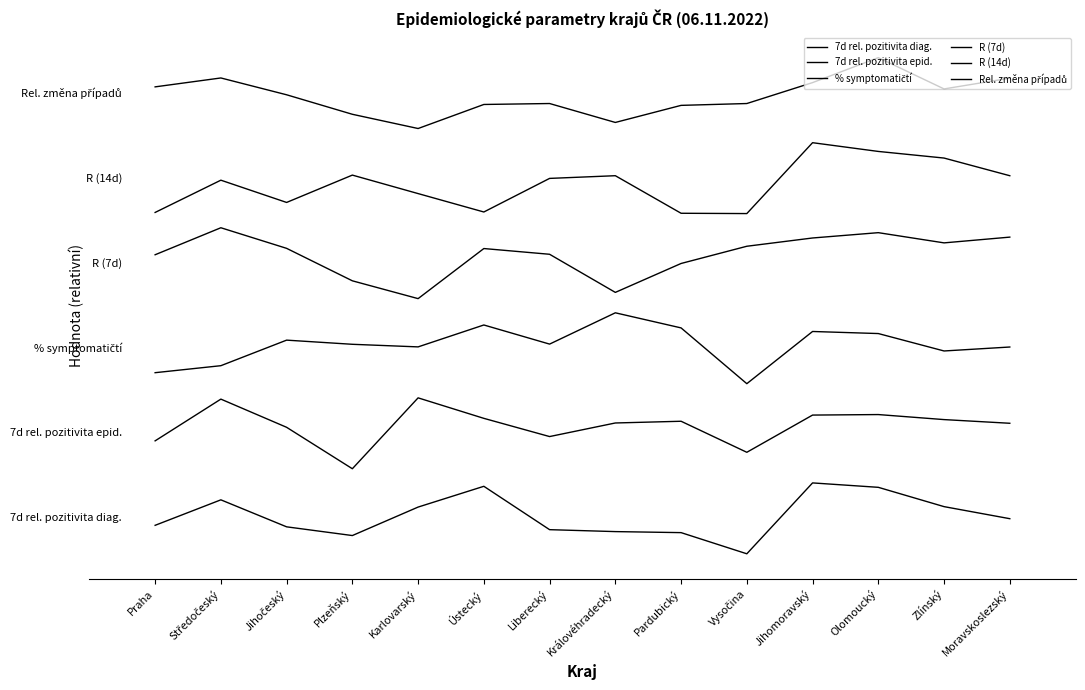

Is this an area chart (filled region under the line)?

No